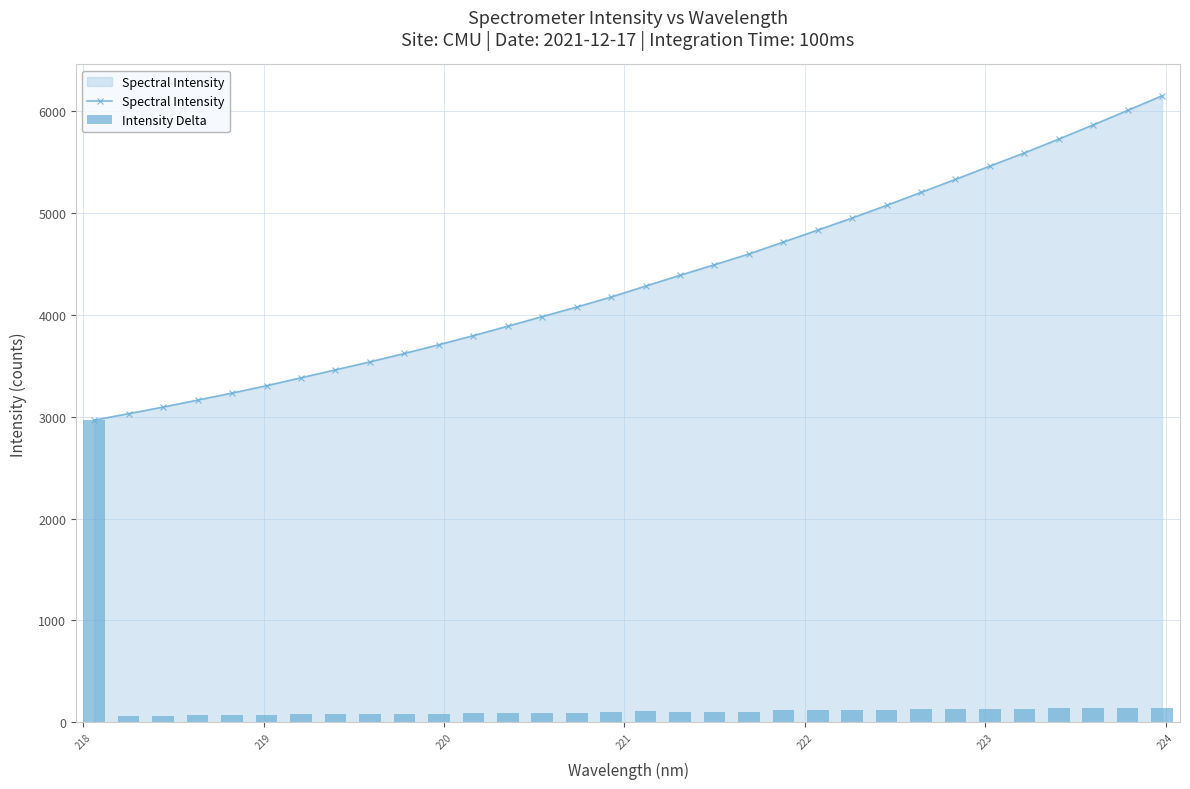

What is the value of the Spectral Intensity point at the 22nd from the left?

4831.6